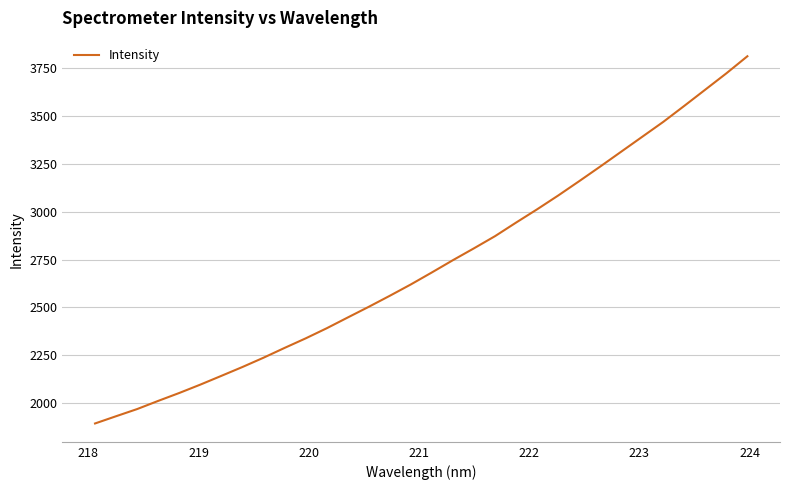

What is the minimum value shown in the chart?

1894.6